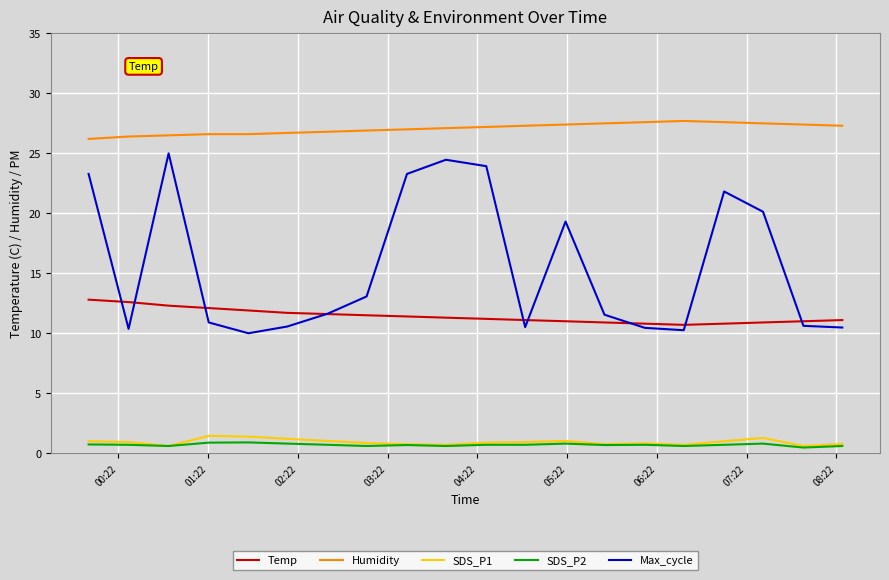

Which series has the largest total across all categories?

Humidity